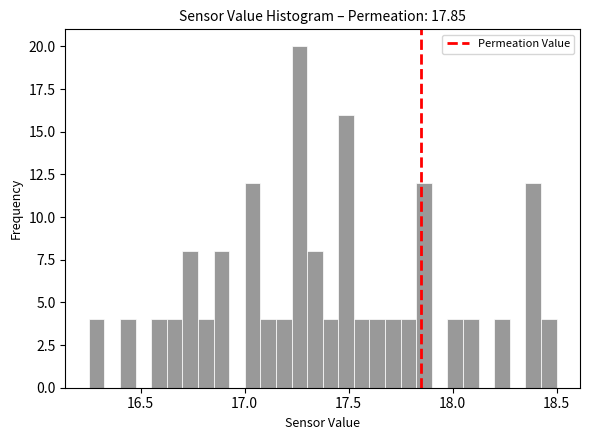

Read against the x-axis, roughly where is the centre of the tallest bar?

17.25